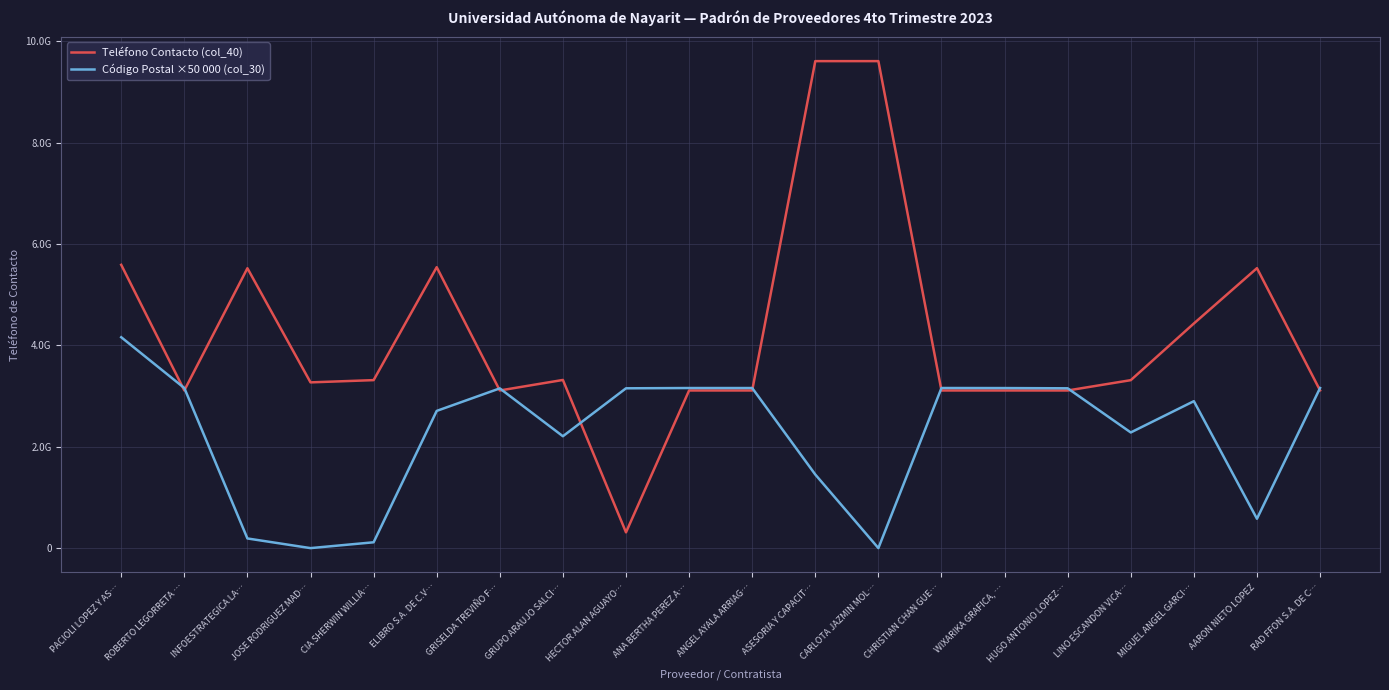

Rank the series at CHRISTIAN CHAN GUE… from lowest to highest value.

Teléfono Contacto (col_40), Código Postal ×50 000 (col_30)